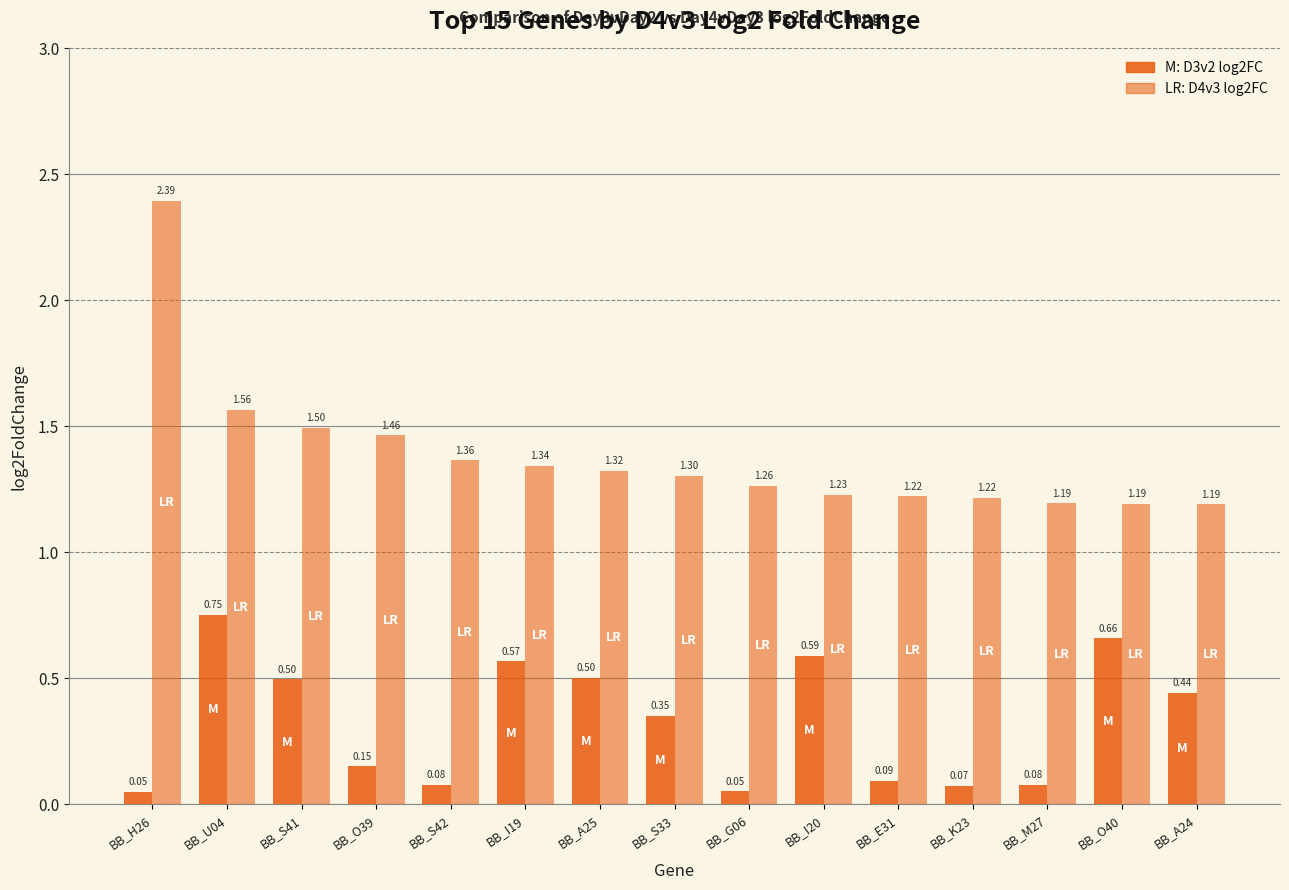

The value of D3v2 log2FoldChange at BB_U04 is 1.2. True or false?

False